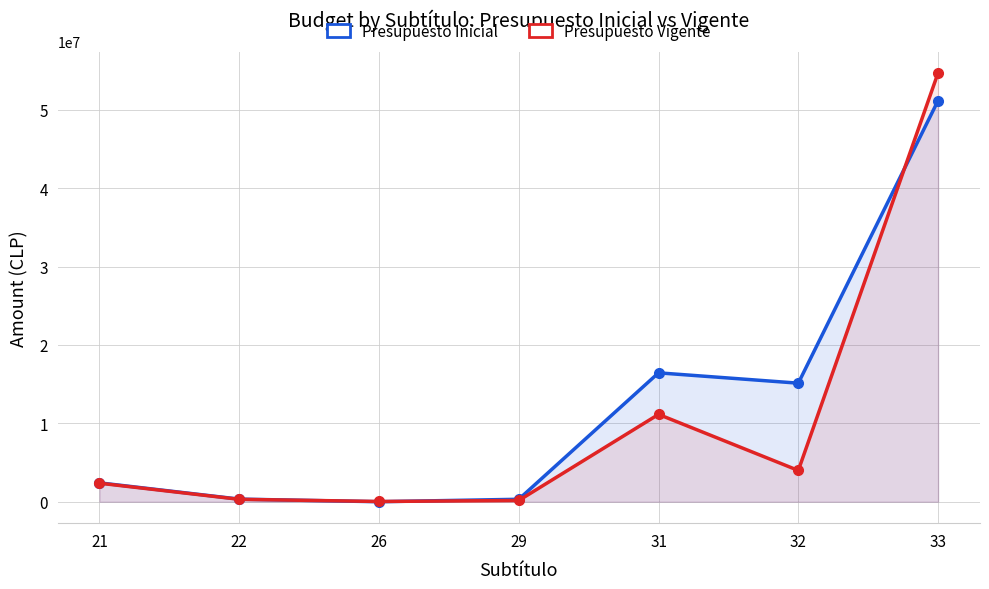

What is the average value of the Presupuesto Inicial series?

12257775